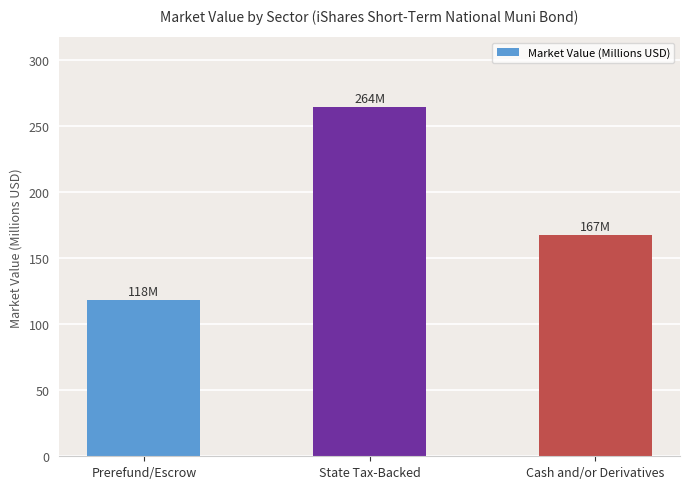

What position from the right is State Tax-Backed?

2